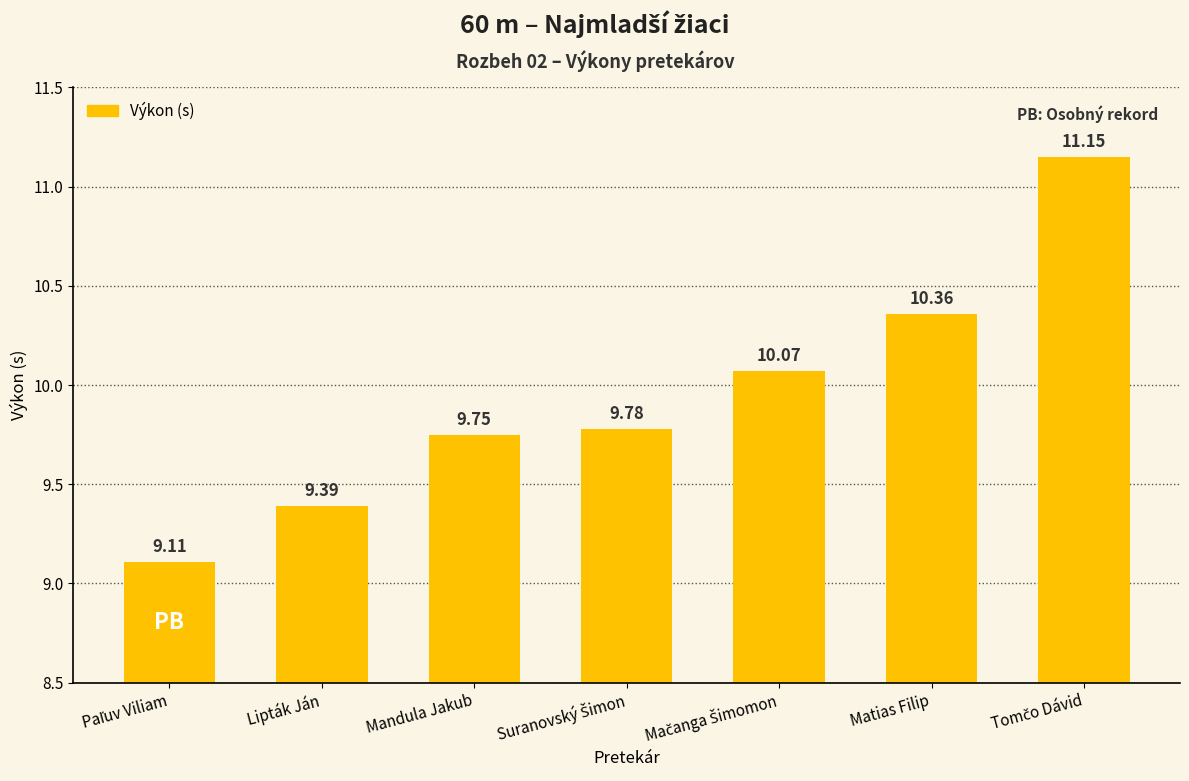

What is the value of the 2nd bar from the left?

9.4